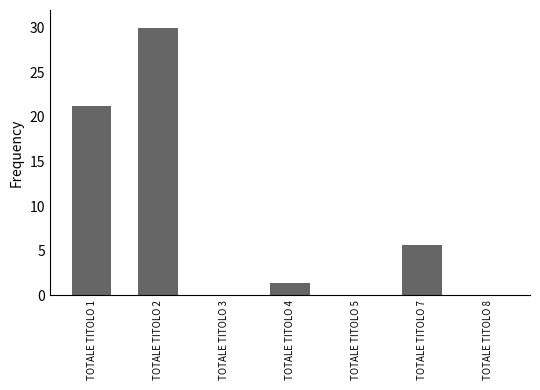

At which label does the data first exceed 1?

TOTALE TITOLO 1